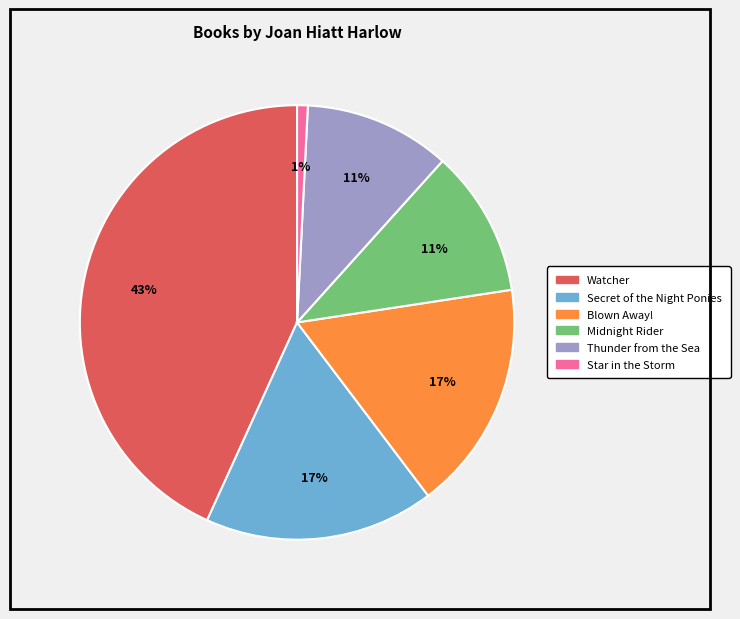

Does Thunder from the Sea account for over 50% of the chart?

No